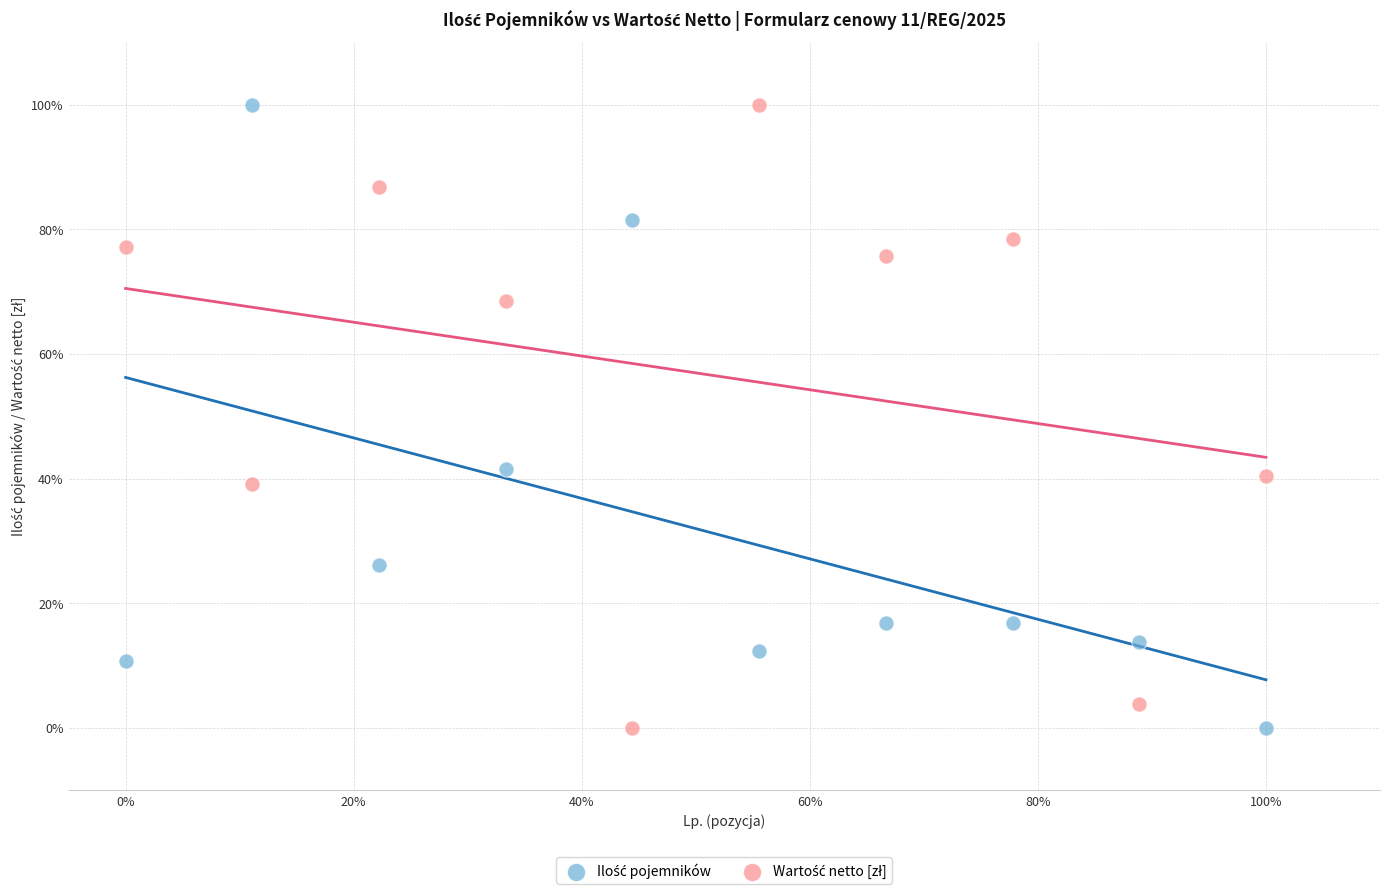

What is the X range (max minus min) for the scatter plot?

100.0